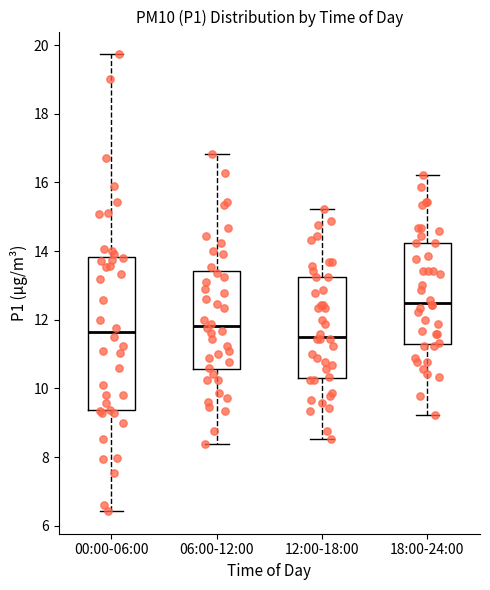

Reading left to right, transcribe this box plot: for each box, give where its median line is, the range the box spans, and where its two whiskers end, as read against the y-axis. The values are not printed on the chart, so give them approximately, as read against the axis.

00:00-06:00: median 11.6, box 9.4 to 13.8, whiskers 6.4 to 19.8
06:00-12:00: median 11.8, box 10.6 to 13.4, whiskers 8.4 to 16.8
12:00-18:00: median 11.6, box 10.4 to 13.2, whiskers 8.6 to 15.2
18:00-24:00: median 12.6, box 11.4 to 14.2, whiskers 9.2 to 16.2